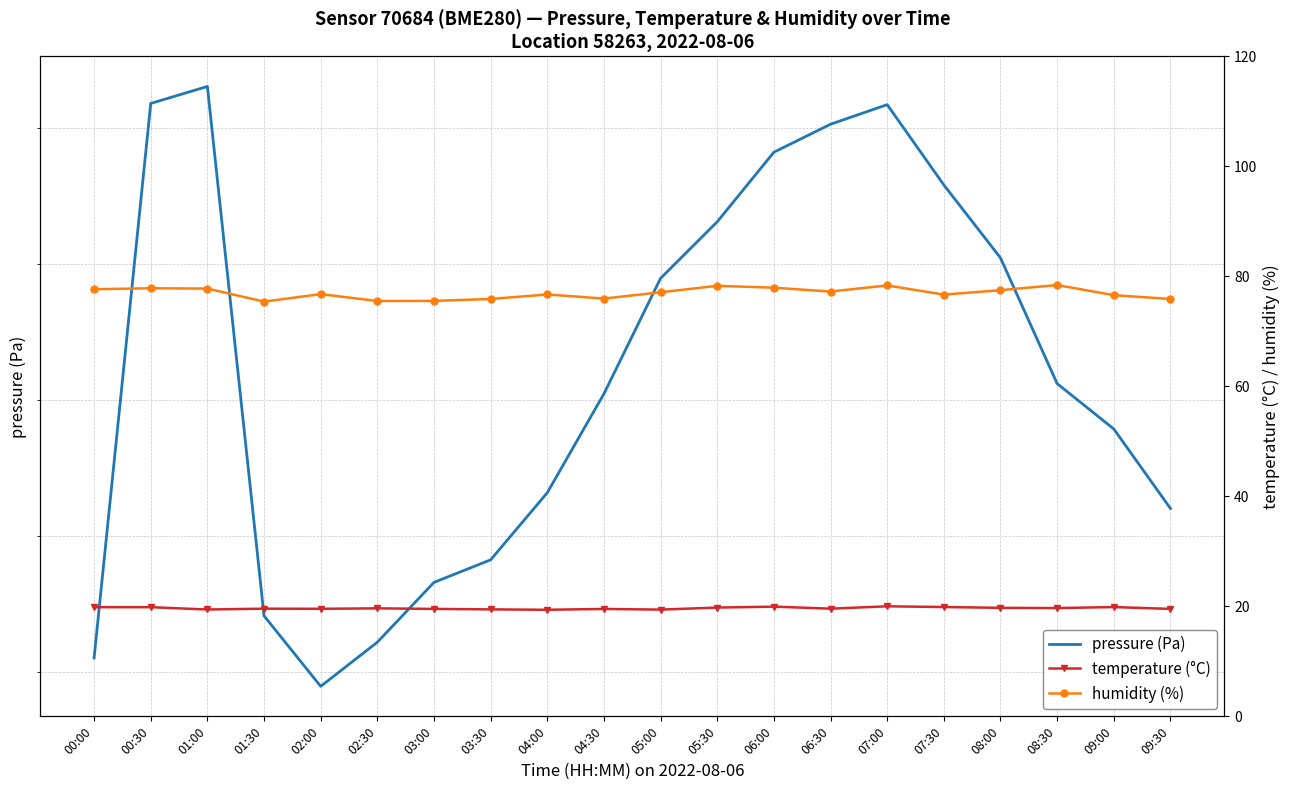

What is the average value of the pressure (Pa) series?

96092.0